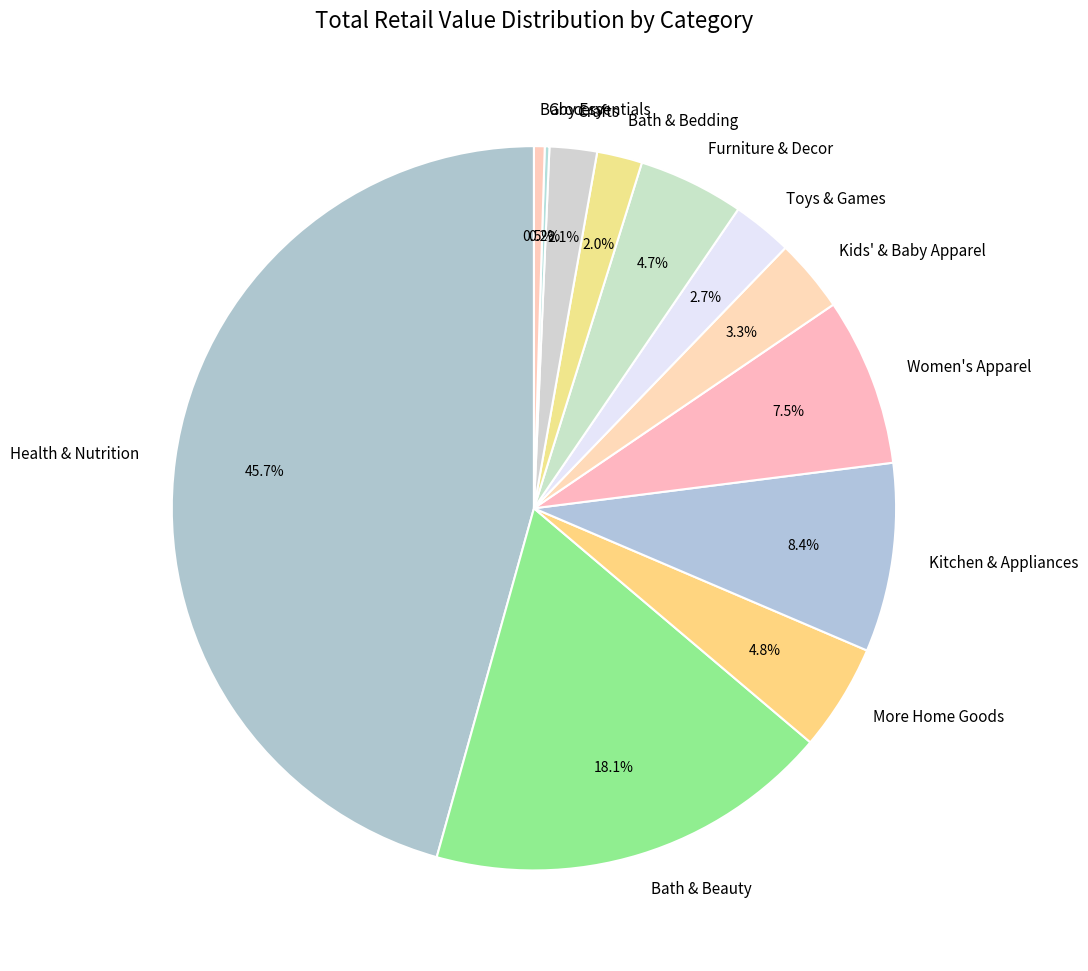

What portion of the pie excludes Bath & Bedding?

98.0%